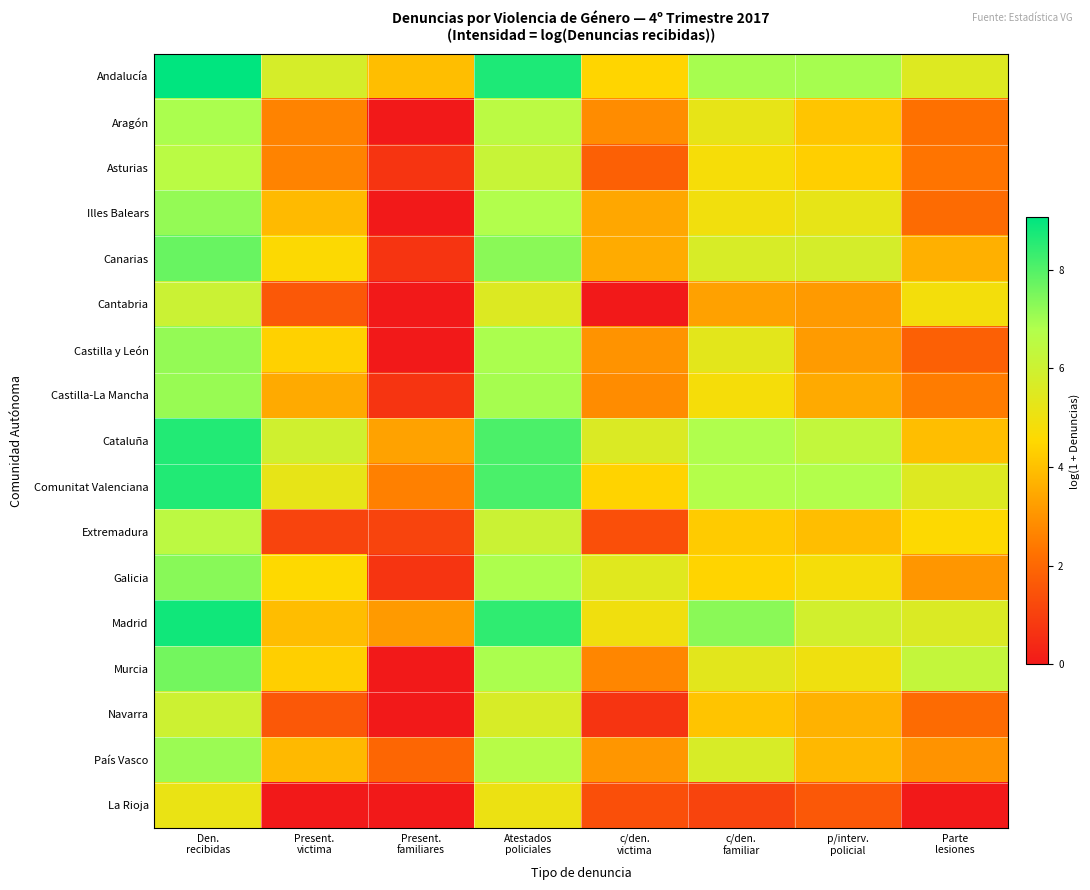

How many series are shown in this chart?

17